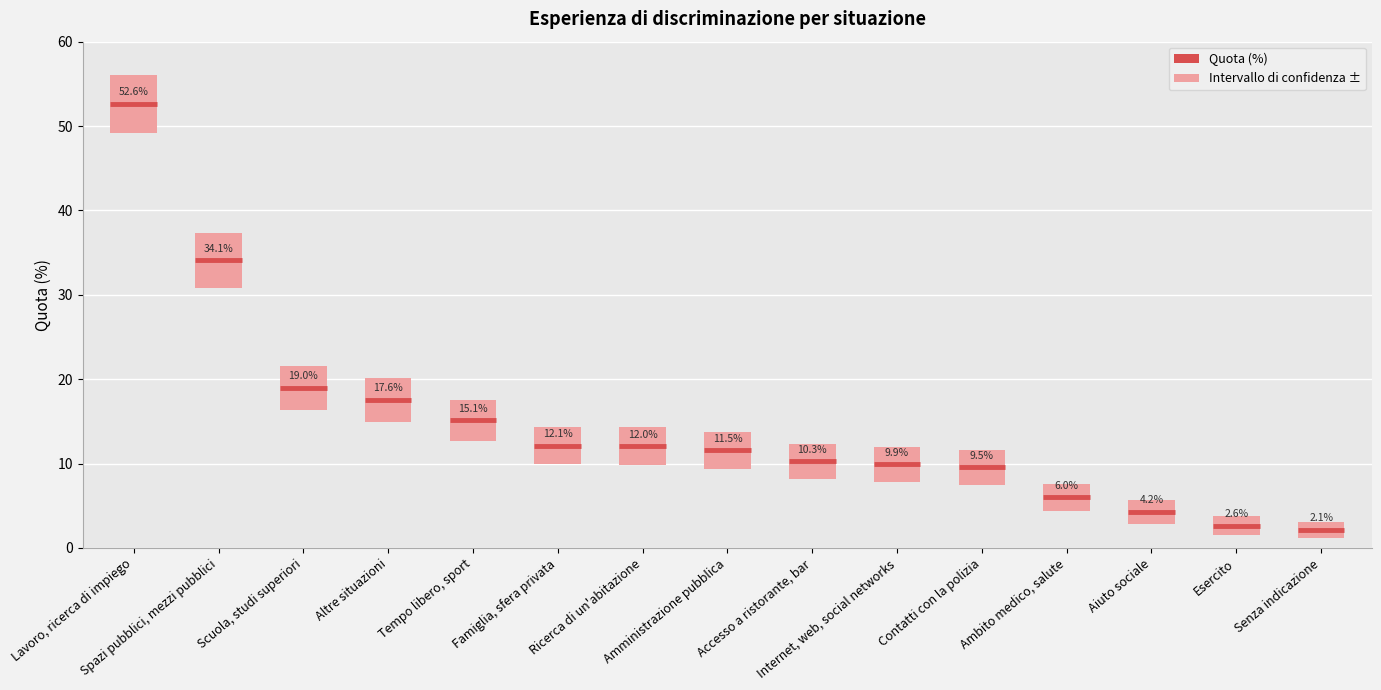

Count the number of values greater than 11.

8